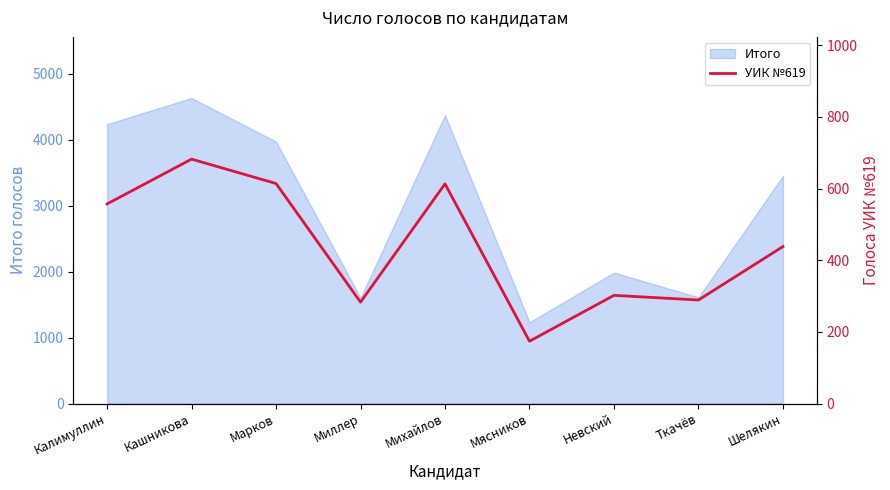

The value at Кашникова is 682. True or false?

True